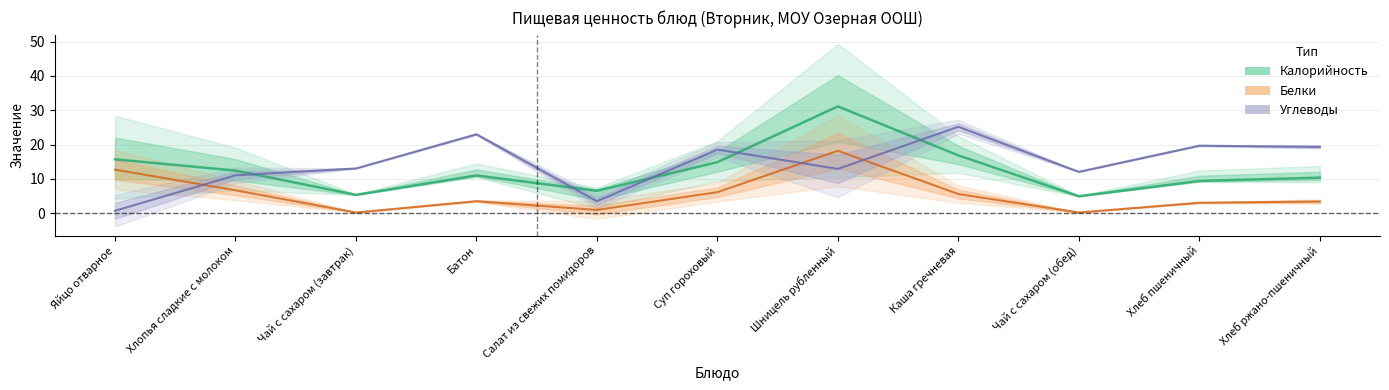

Reading left to right, what are all the values shown in this chart?

Калорийность: Яйцо отварное=15.7	Хлопья сладкие с молоком=12.4	Чай с сахаром (завтрак)=5.3	Батон=11.0	Салат из свежих помидоров=6.5	Суп гороховый=14.9	Шницель рубленный=31.1	Каша гречневая=16.9	Чай с сахаром (обед)=4.9	Хлеб пшеничный=9.4	Хлеб ржано-пшеничный=10.4
Белки: Яйцо отварное=12.7	Хлопья сладкие с молоком=6.7	Чай с сахаром (завтрак)=0.2	Батон=3.5	Салат из свежих помидоров=0.9	Суп гороховый=6.1	Шницель рубленный=18.2	Каша гречневая=5.6	Чай с сахаром (обед)=0.2	Хлеб пшеничный=3.0	Хлеб ржано-пшеничный=3.4
Углеводы: Яйцо отварное=0.7	Хлопья сладкие с молоком=11.0	Чай с сахаром (завтрак)=13.0	Батон=23.0	Салат из свежих помидоров=3.5	Суп гороховый=18.5	Шницель рубленный=12.9	Каша гречневая=25.2	Чай с сахаром (обед)=12.1	Хлеб пшеничный=19.7	Хлеб ржано-пшеничный=19.3